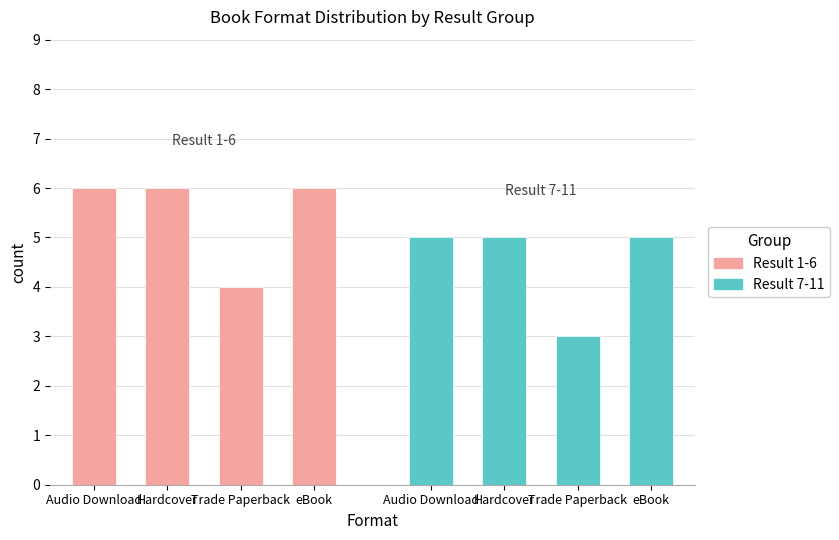

How many values in the Result 7-11 series are below 5?

1